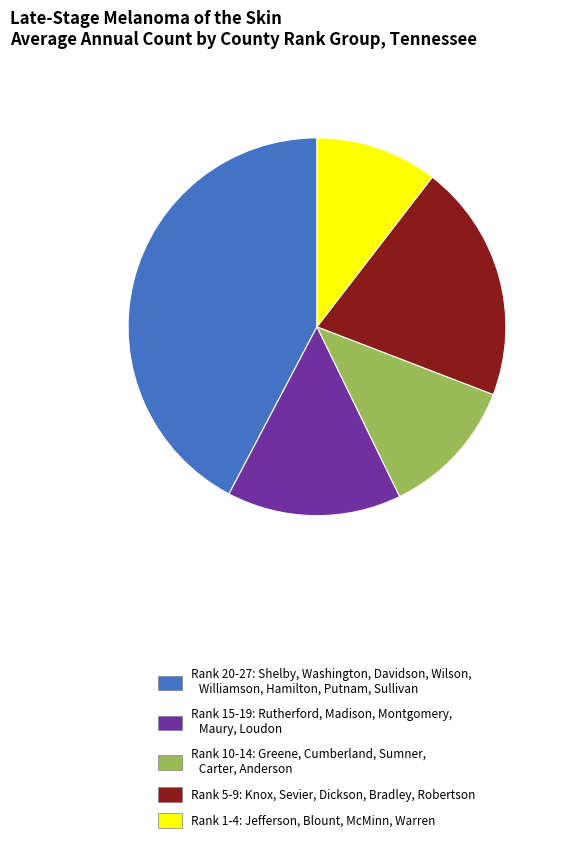

Rank the categories by value from lowest to highest.

Rank 1-4: Jefferson, Blount, McMinn, Warren, Rank 10-14: Greene, Cumberland, Sumner, Carter, Anderson, Rank 15-19: Rutherford, Madison, Montgomery, Maury, Loudon, Rank 5-9: Knox, Sevier, Dickson, Bradley, Robertson, Rank 20-27: Shelby, Washington, Davidson, Wilson, Williamson, Hamilton, Putnam, Sullivan